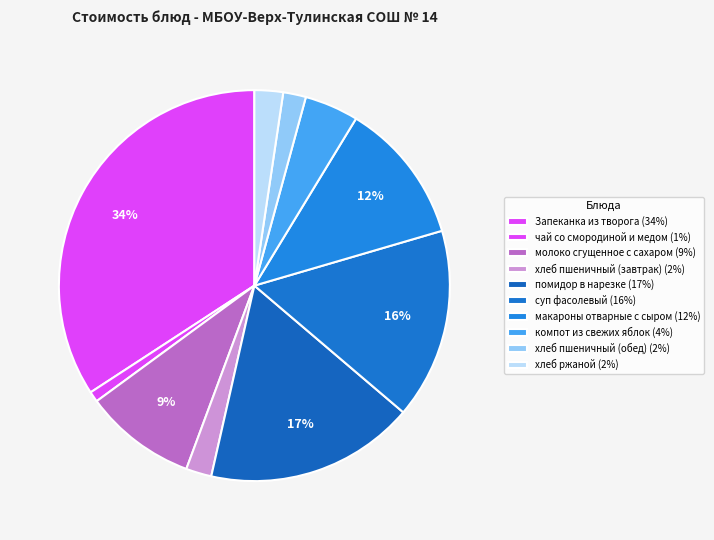

What is the ratio of the value at хлеб пшеничный (завтрак) to the value at хлеб пшеничный (обед)?

1.1